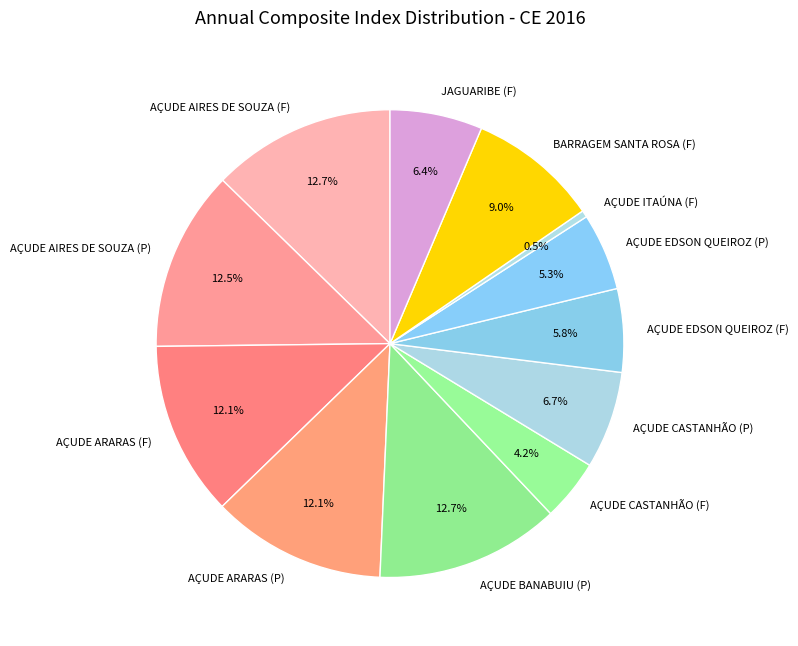

What is the total percentage of AÇUDE AIRES DE SOUZA (P) and AÇUDE EDSON QUEIROZ (P)?

17.8%